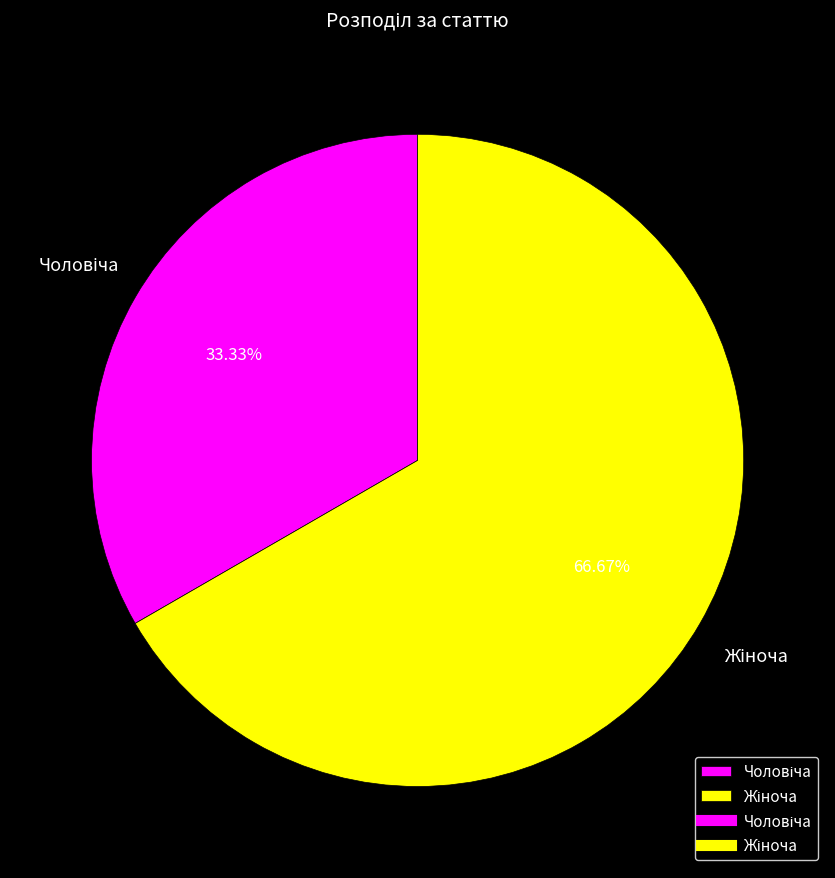

Is there any slice that represents more than half of the pie?

Yes